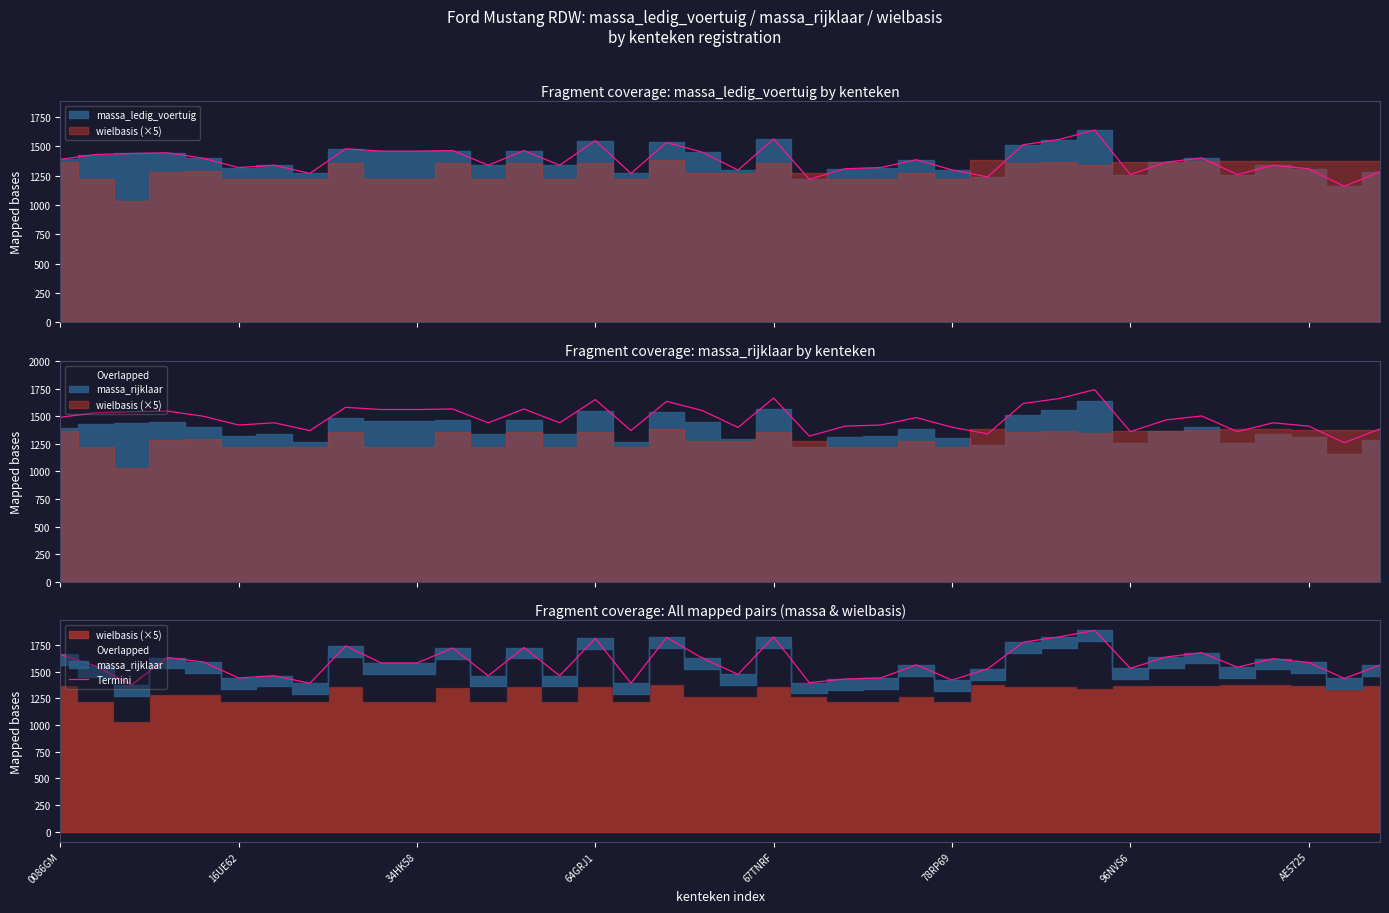

How many points are lower than both their immediate neighbors (excluding endpoints)?

12